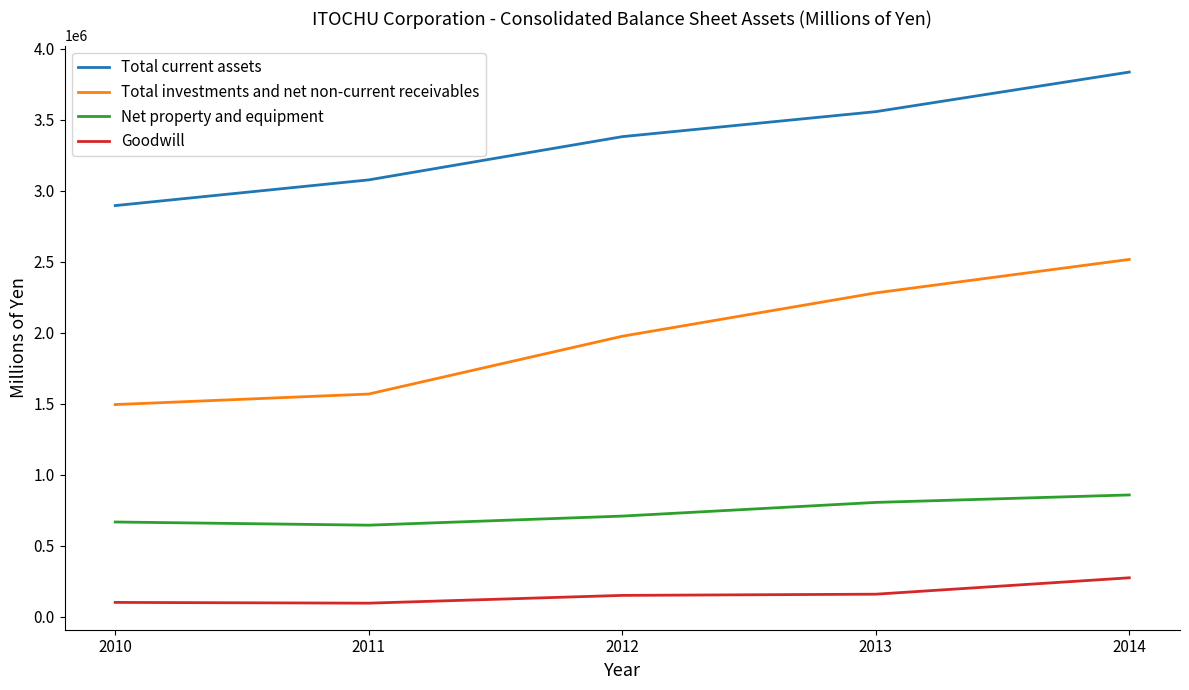

What are all the series names shown in the legend?

Total current assets, Total investments and net non-current receivables, Net property and equipment, Goodwill